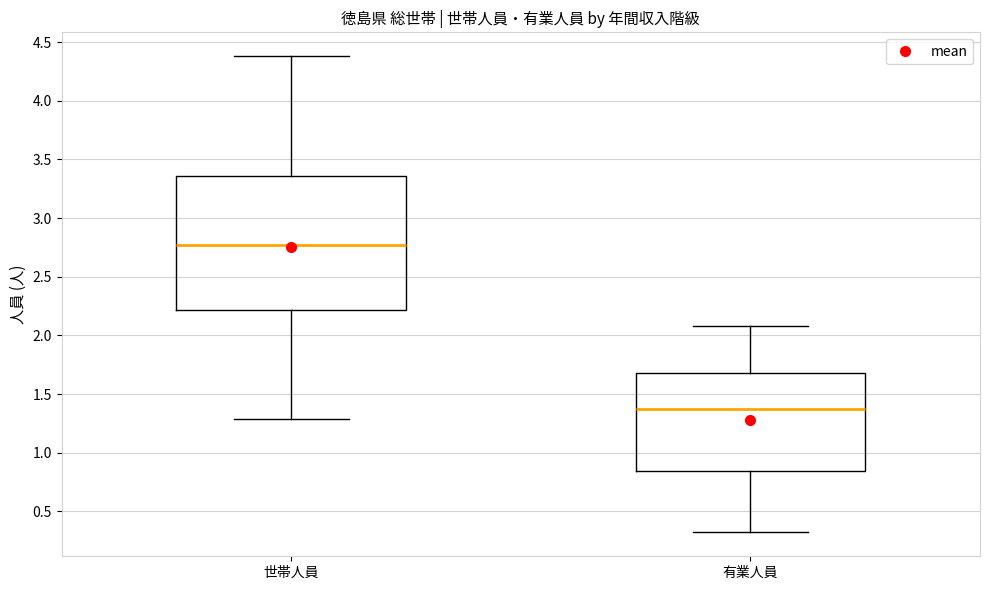

Which box is the tallest, from its lower edge to its upper edge?

世帯人員